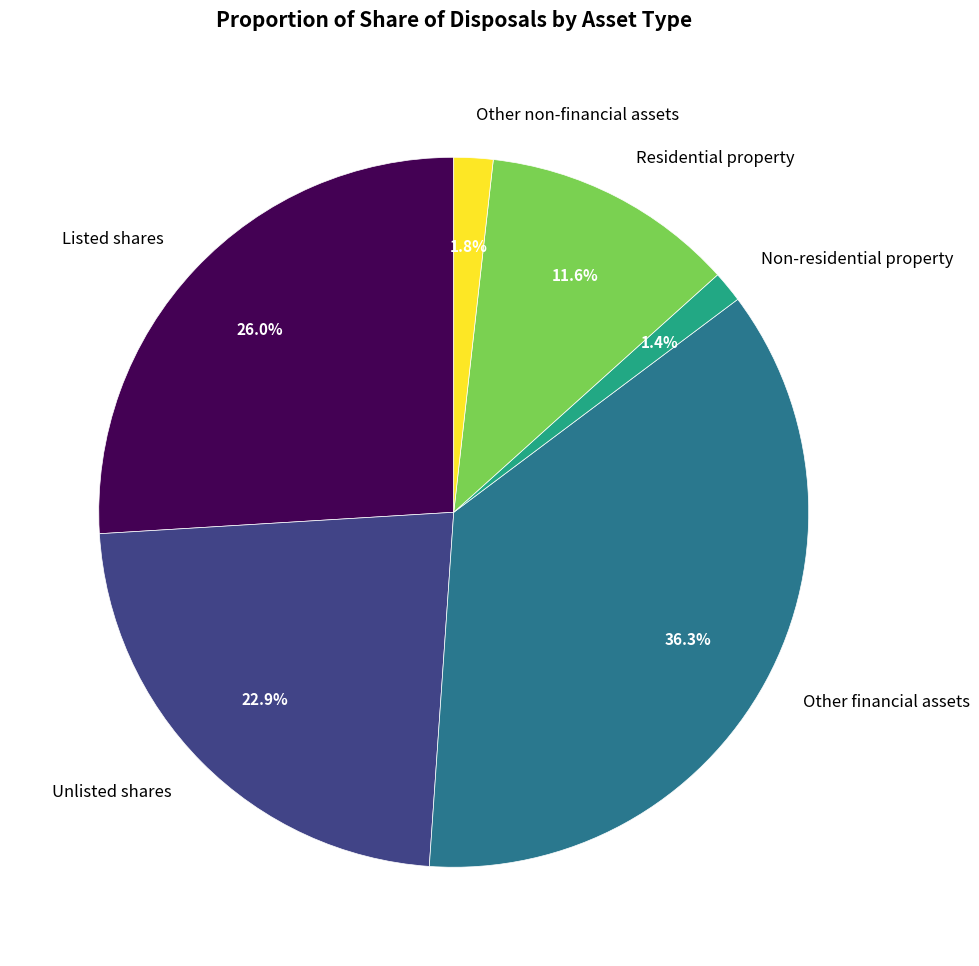

How many slices are in this pie chart?

6